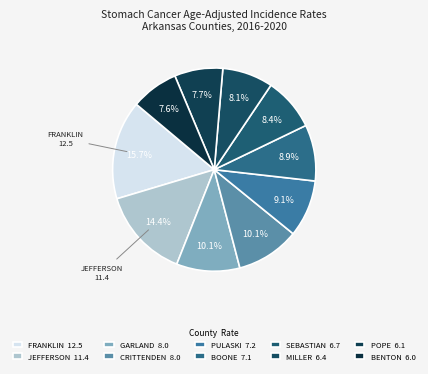

How many slices are in this pie chart?

10